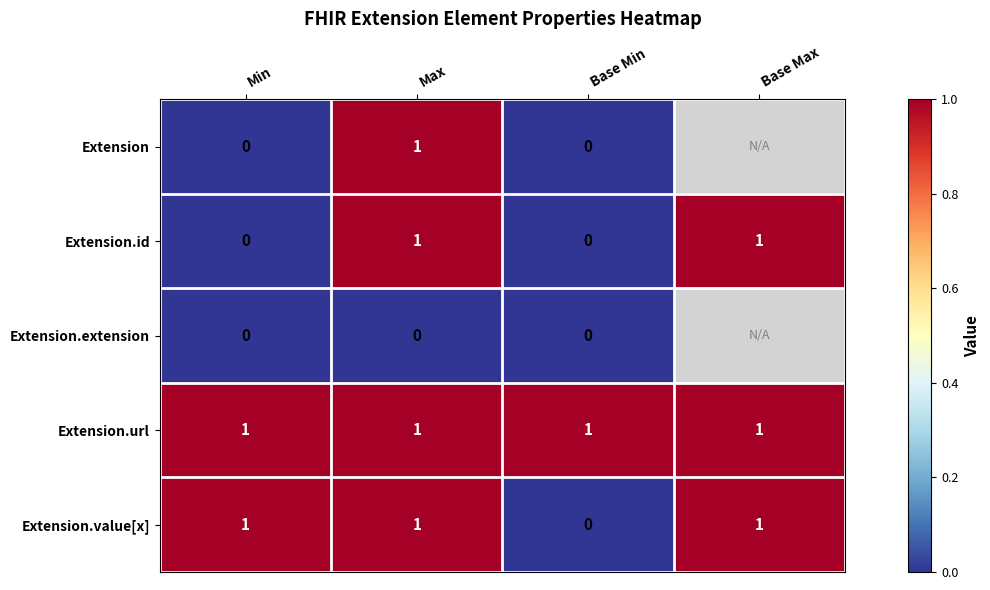

Which series changed the most between Min and Base Min?

Extension.value[x]